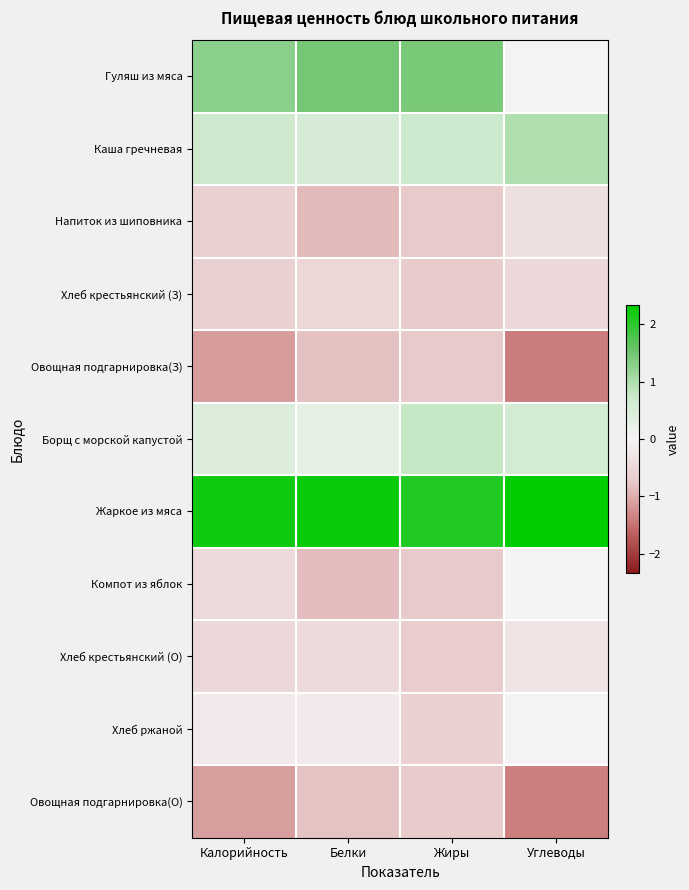

At how many categories does at least one series exceed 0?

4